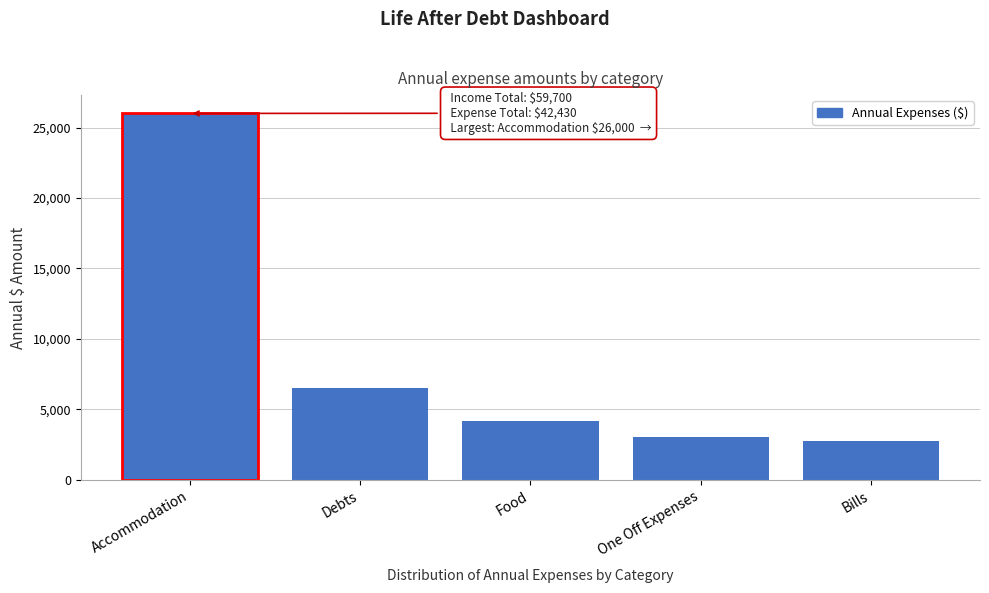

Reading right to left, what are all the values shown in this chart?

2720	3050	4160	6500	26000